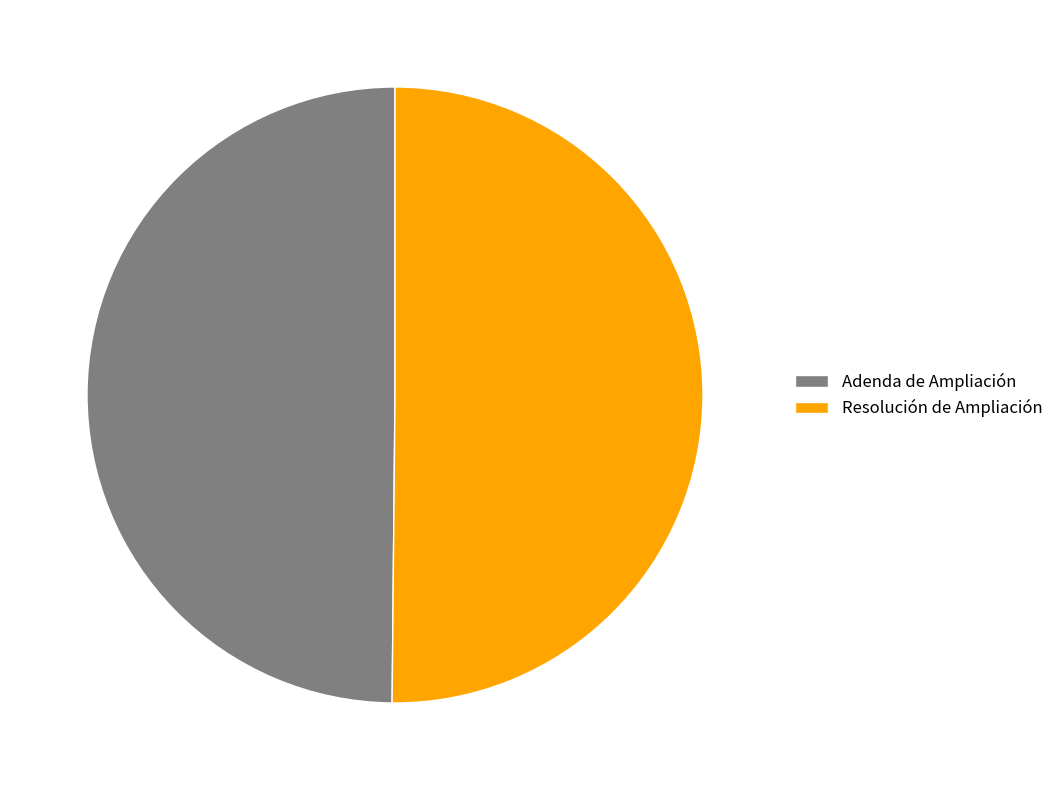

What is the ratio of the value at Adenda de Ampliación to the value at Resolución de Ampliación?

1.0